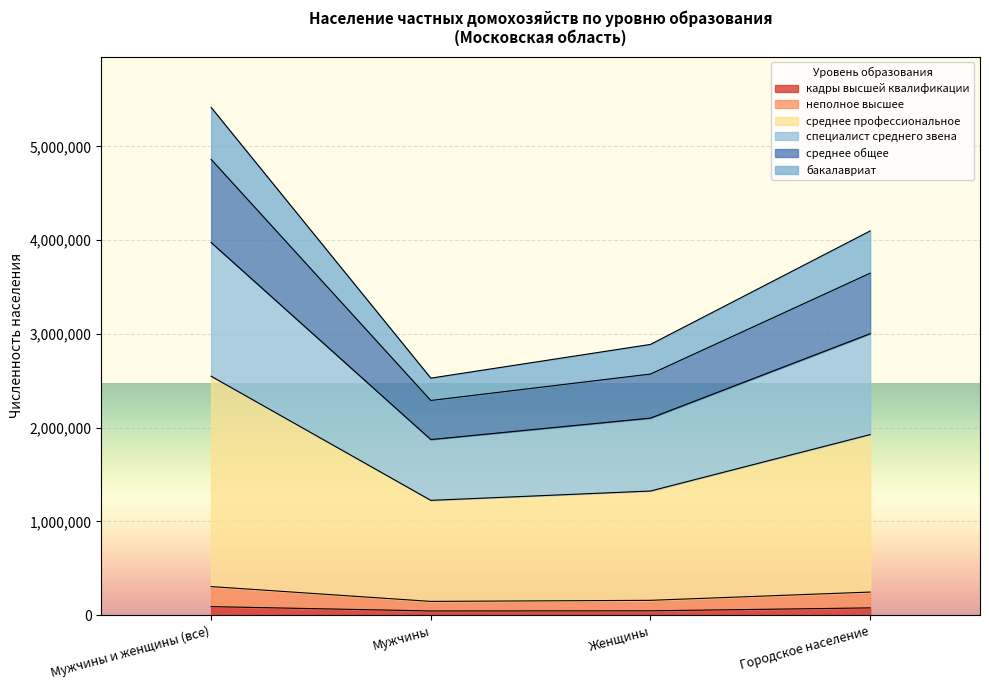

Does the chart display data point markers on the line(s)?

No